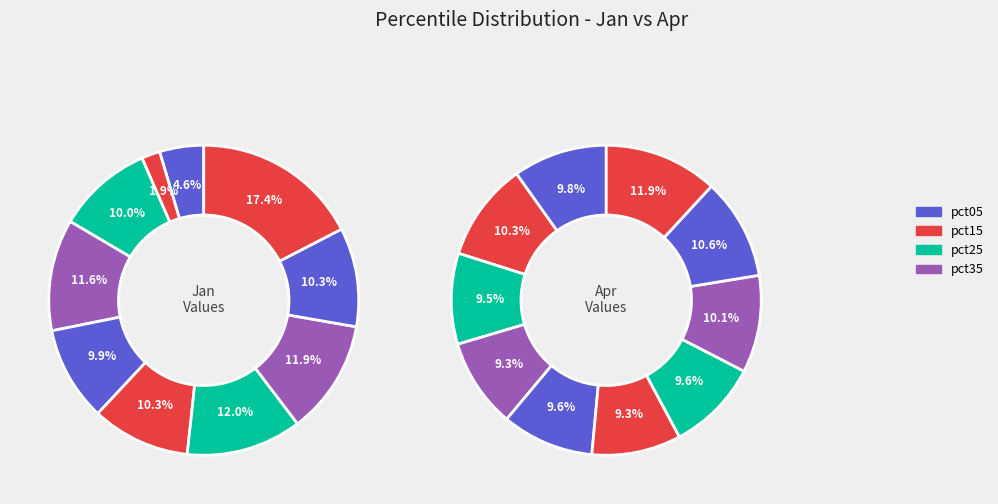

How many segments does this pie chart have?

10